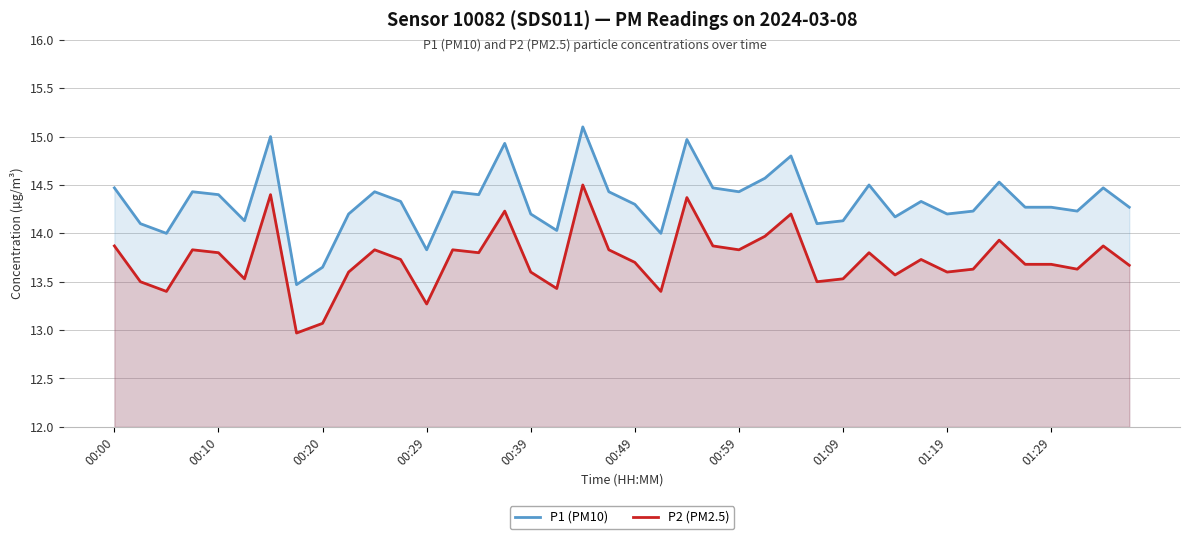

What is the minimum value for P1 (PM10)?

13.5